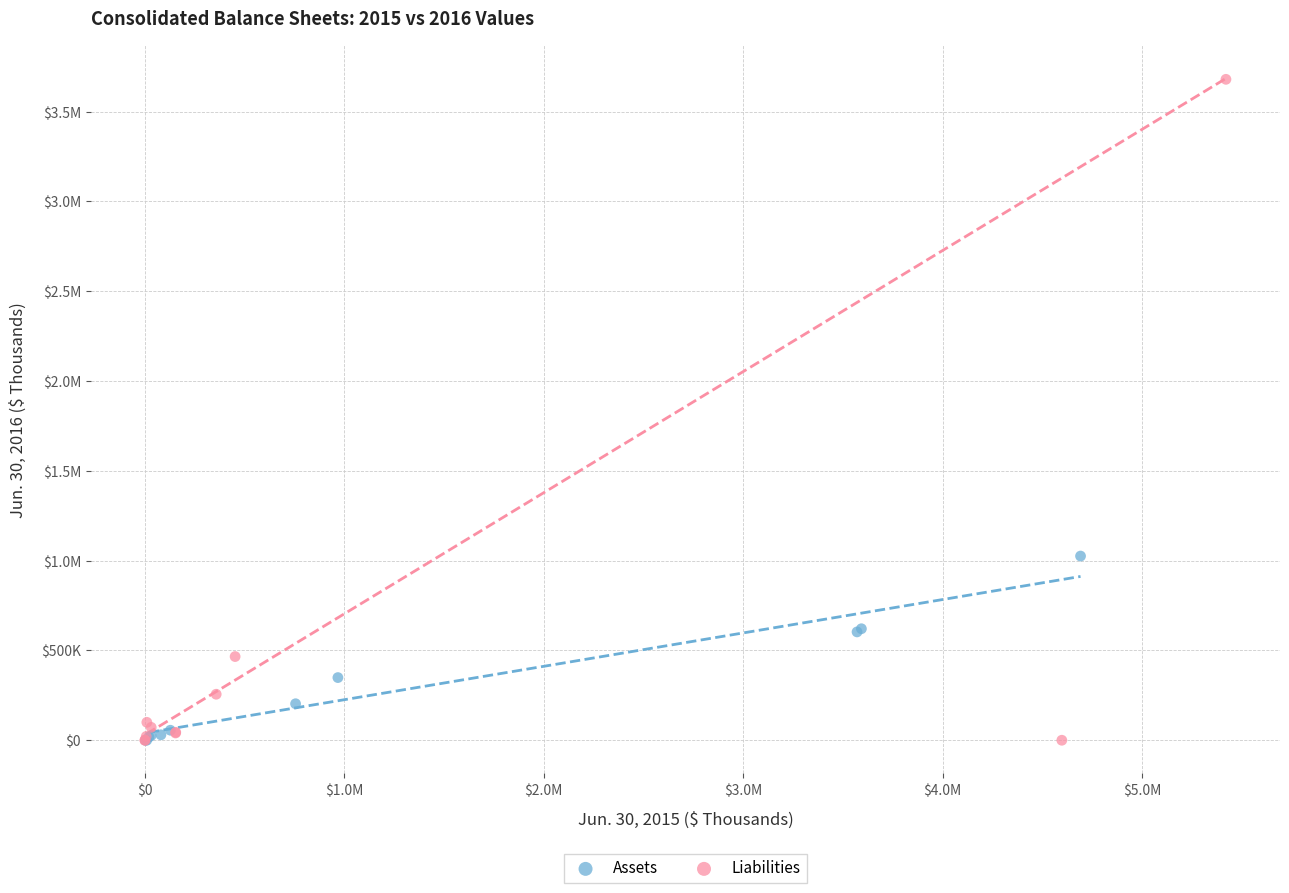

What are all the series names shown in the legend?

Assets, Liabilities